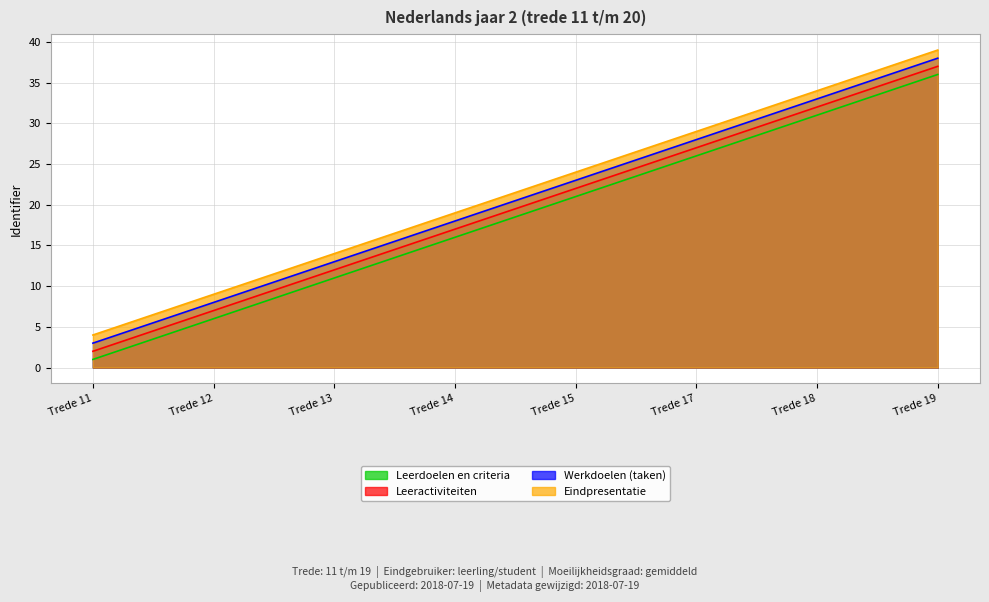

Which series has the widest spread of values?

Leerdoelen en criteria